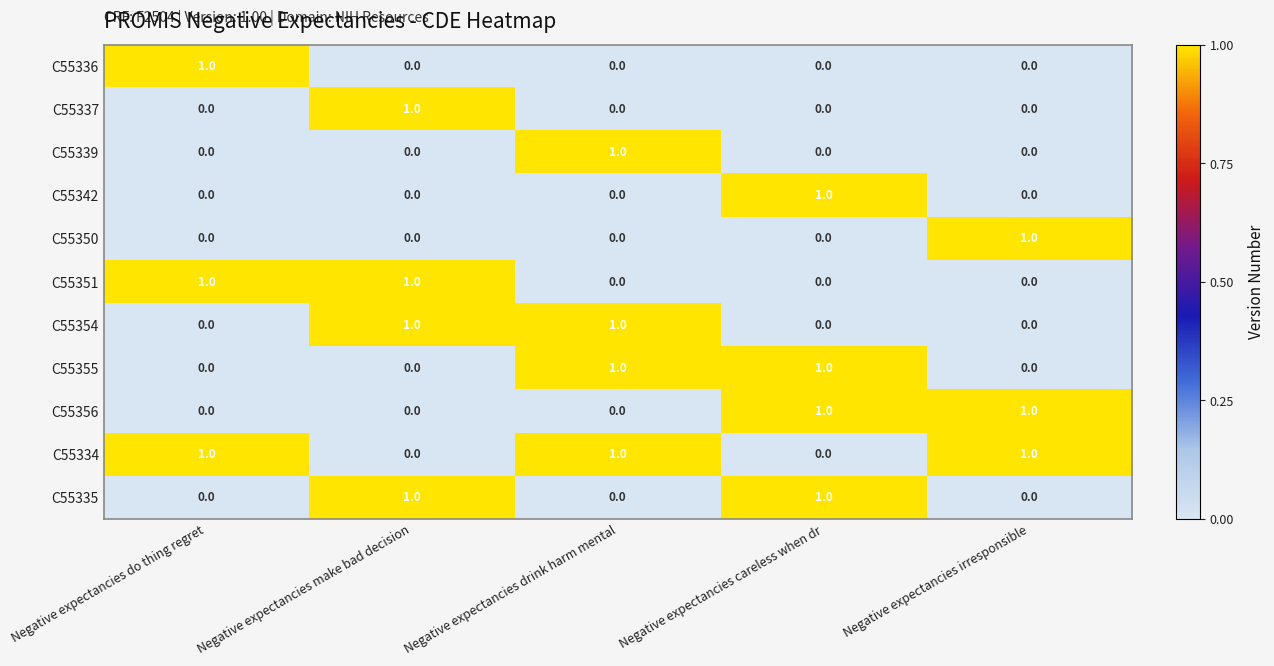

Count the C55355 values in the range 0 to 1.

5